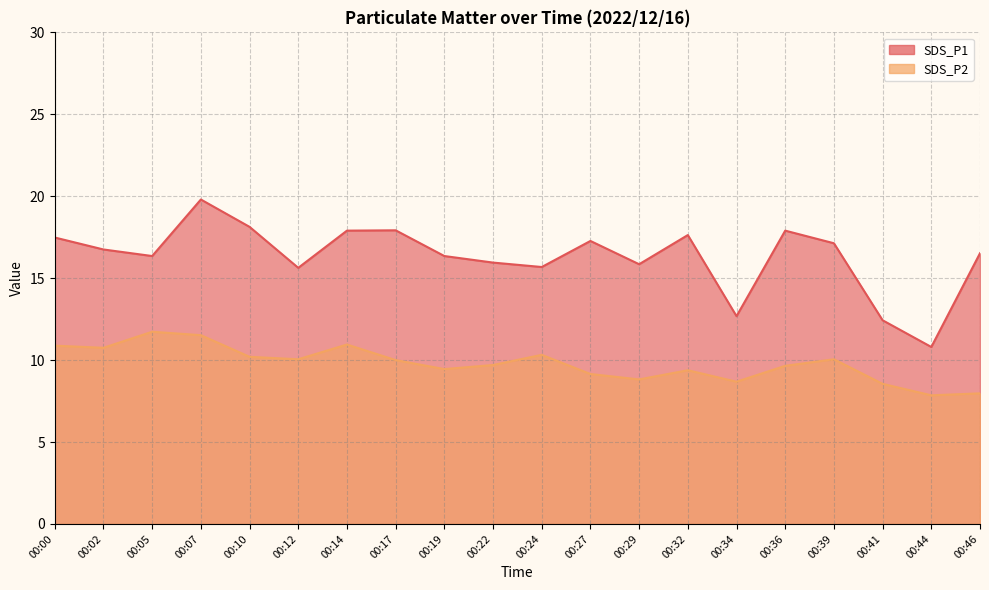

True or false: SDS_P2 and SDS_P1 cross at least once.

False